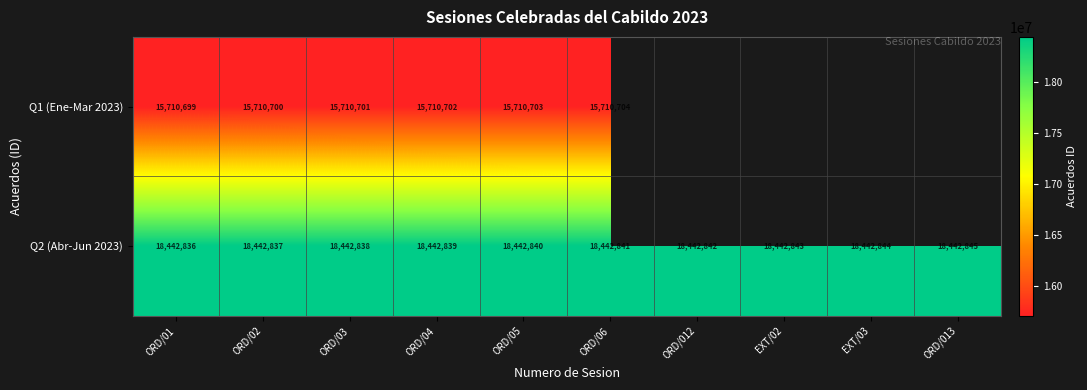

Where is Q2 (Abr-Jun 2023) nearest to the value 18442840?

ORD/05